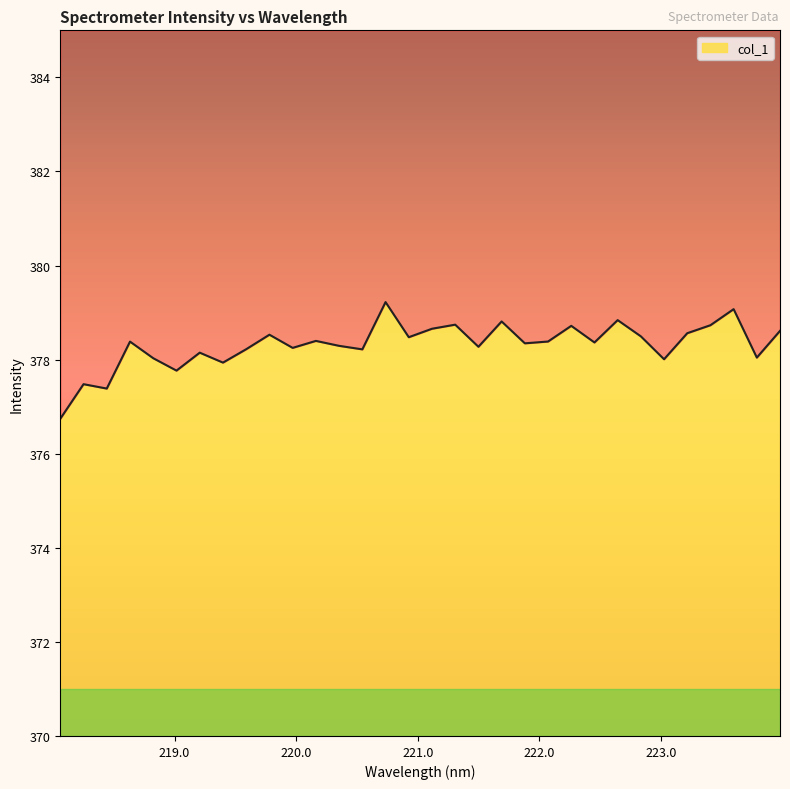

At which label is the value closest to 377?

218.0596